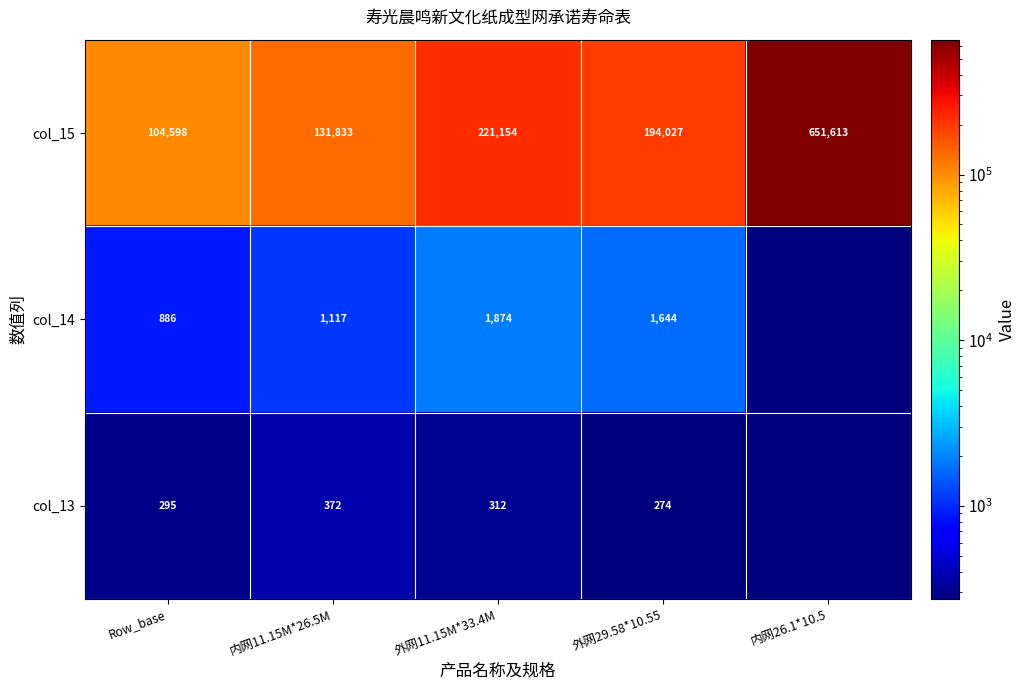

How many values in the col_15 series are below 194027?

2